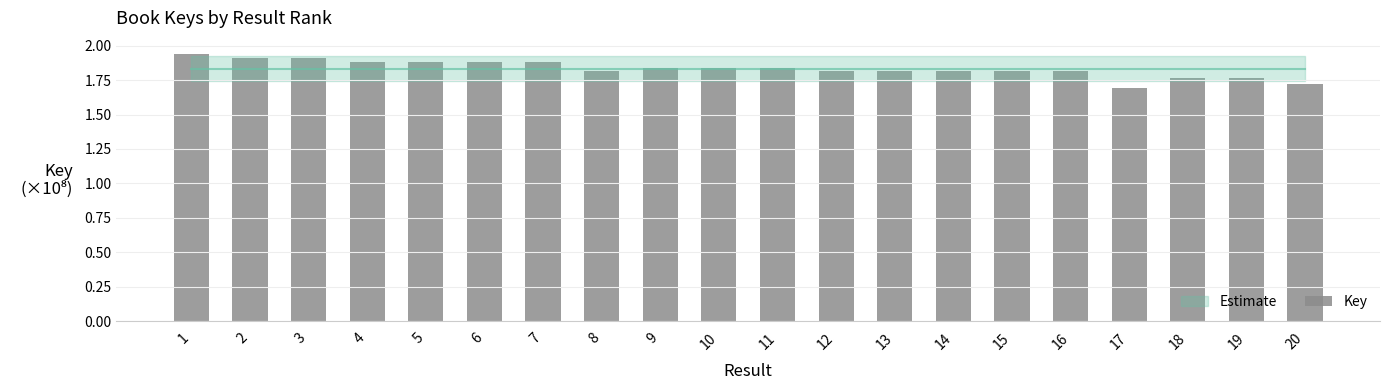

What is the minimum value shown in the chart?

1.7